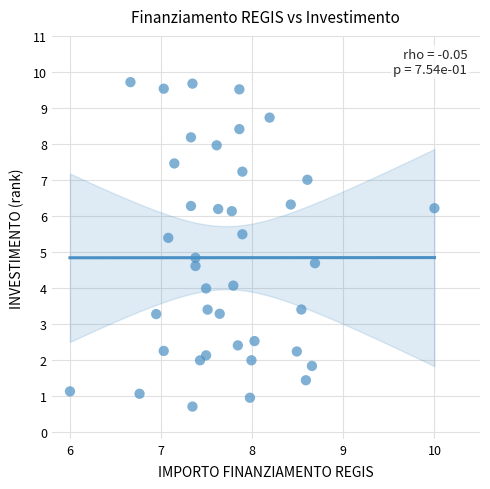

What is the range of Y values (max minus min)?

9.0